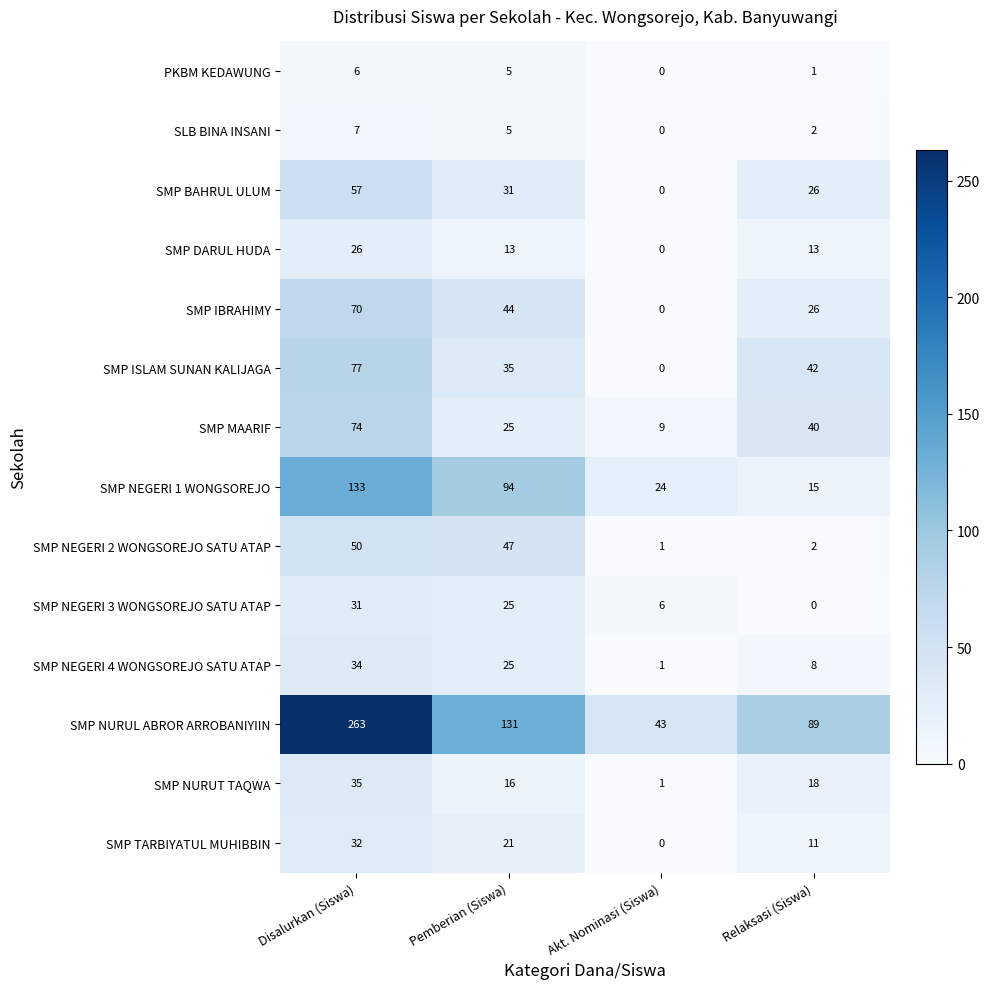

What is the spread (max minus min) of values at Disalurkan (Siswa)?

257